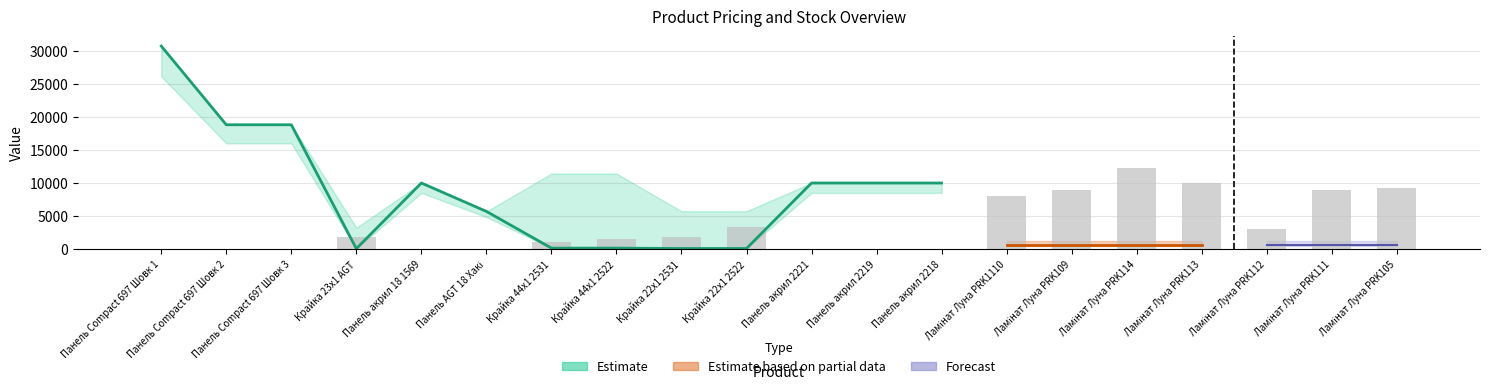

What position from the right is Ламінат Луна PRK105?

1